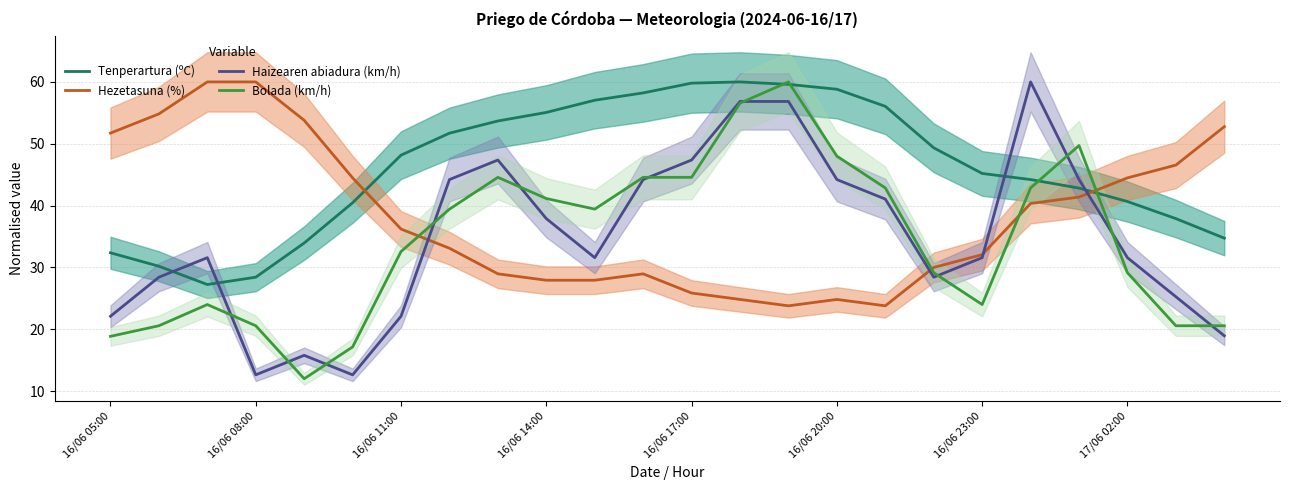

True or false: Hezetasuna (%) and Bolada (km/h) intersect in this chart.

True